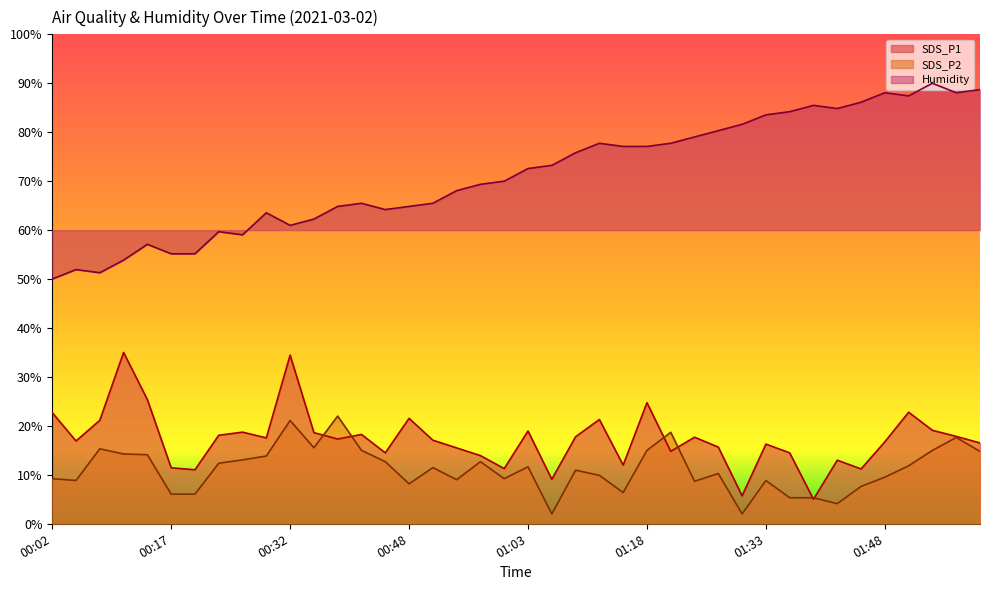

How many lines are shown in the chart?

3